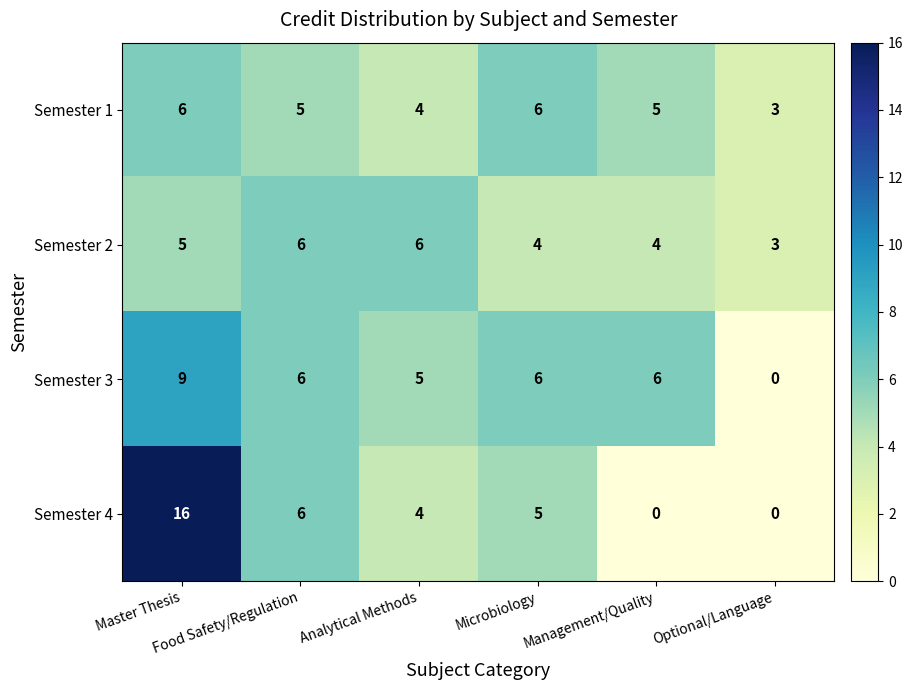

Which series has the widest spread of values?

Semester 4